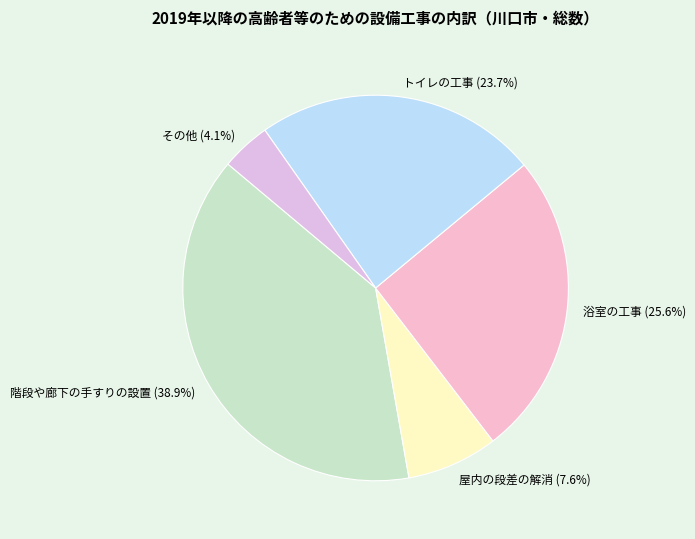

Between トイレの工事 and 階段や廊下の手すりの設置, which is larger?

階段や廊下の手すりの設置